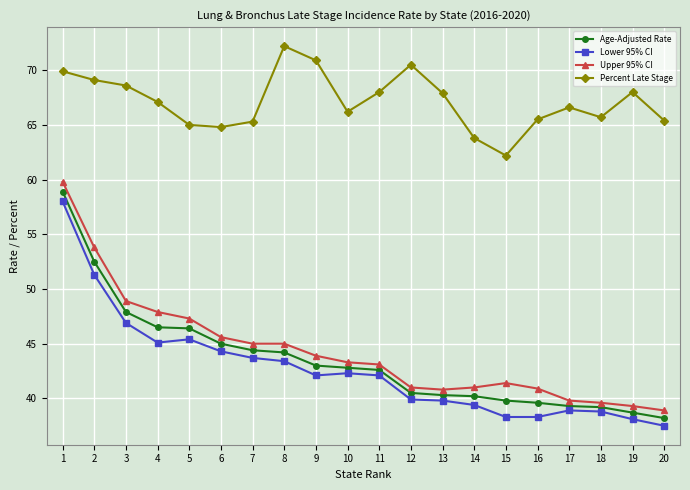

What is the sum of all Percent Late Stage values?

1342.7